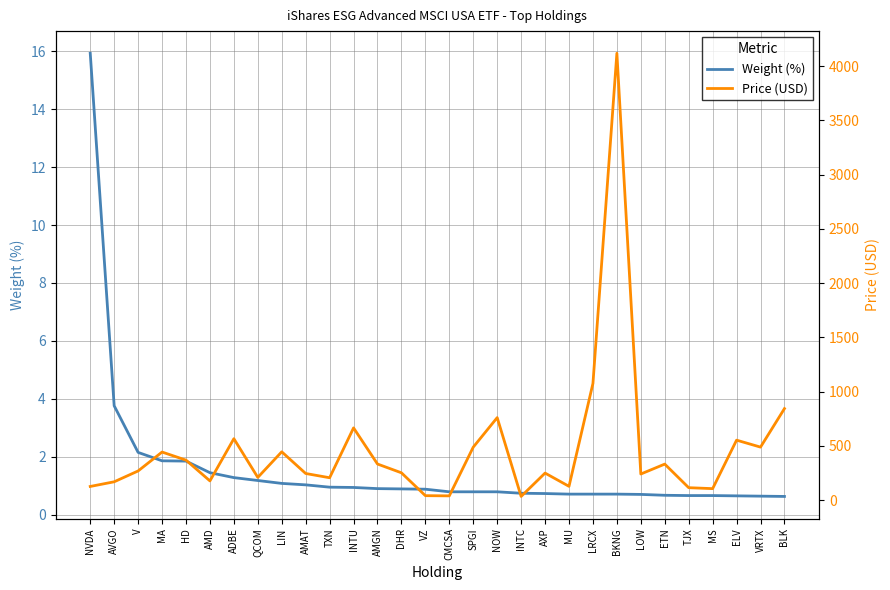

Which series has the widest spread of values?

Price (USD)